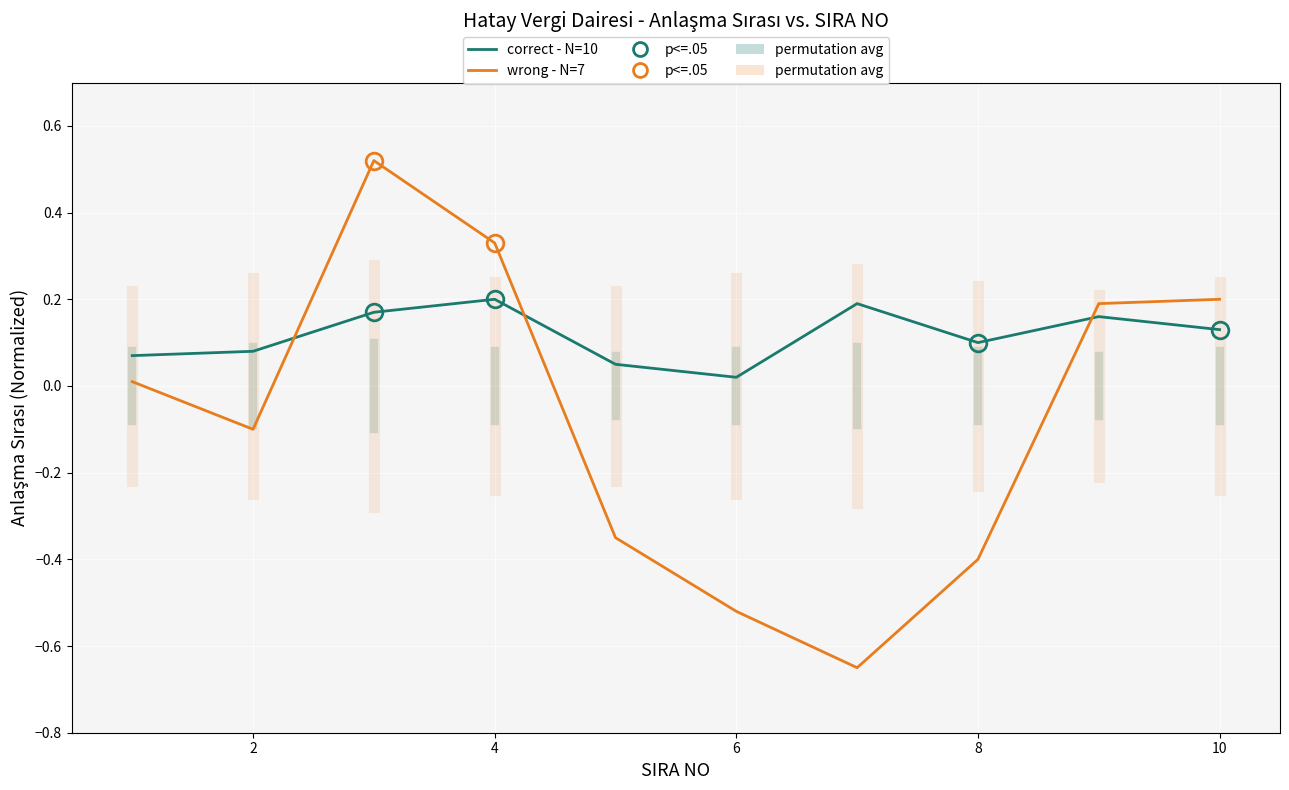

What is the difference between the maximum and minimum values in the wrong - N=7 series?

1.2